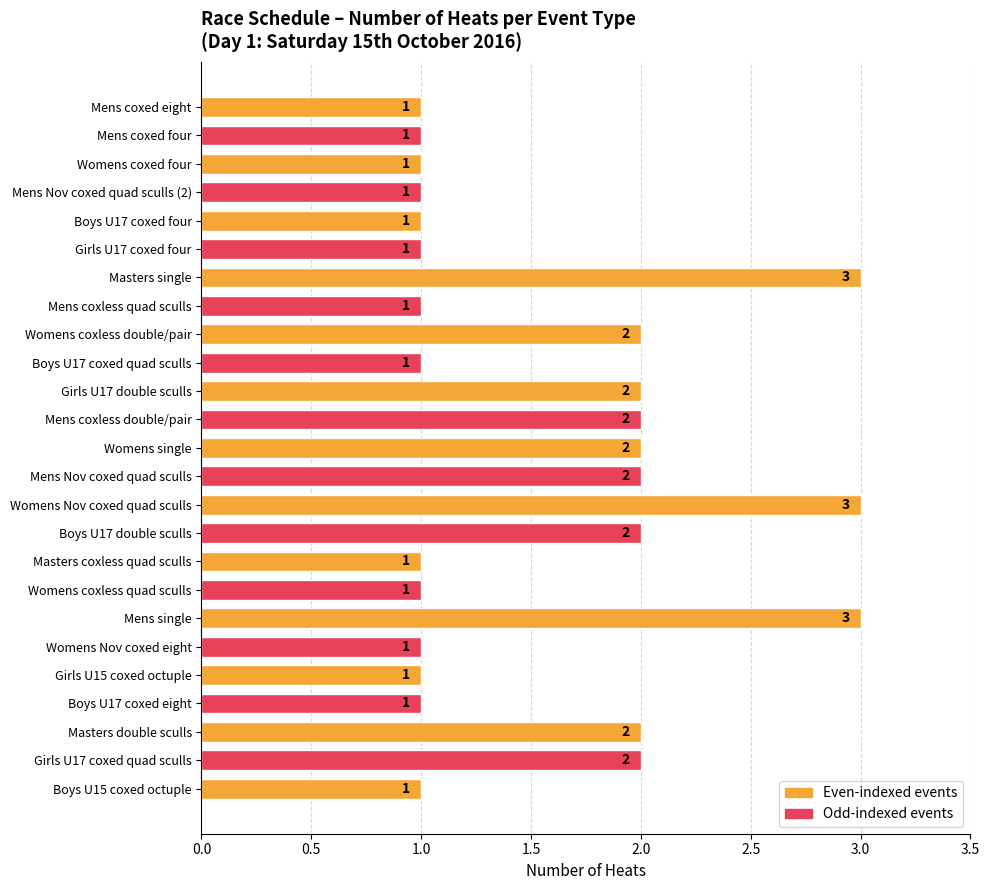

Are the bars grouped side by side (vs. stacked)?

No